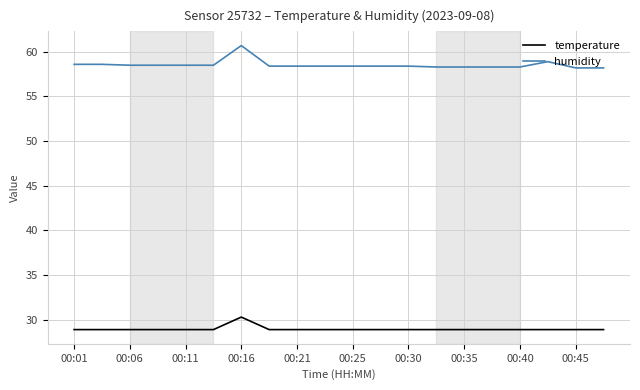

What is the maximum value for humidity?

60.7